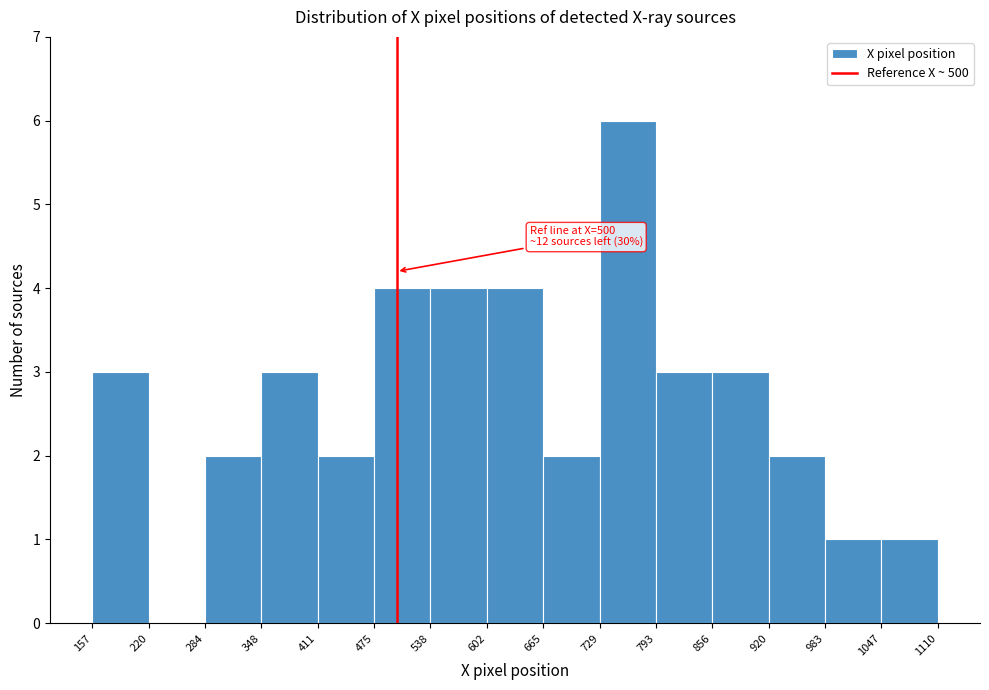

Over which range of the x-axis is the bar tallest?

729 to 793